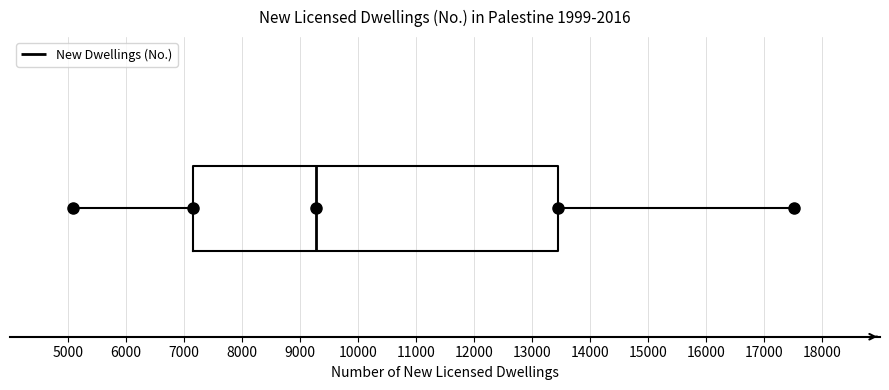

Where does the median line of the box sit on the x-axis? The values are not printed on the chart, so give them approximately, as read against the axis.

9300